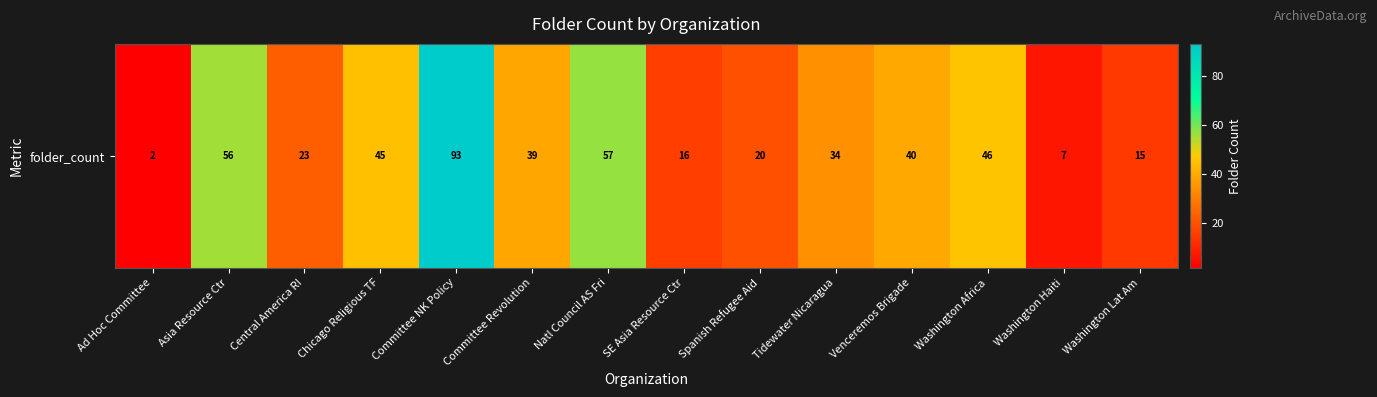

Reading left to right, list all the values displayed in this chart.

2	56	23	45	93	39	57	16	20	34	40	46	7	15